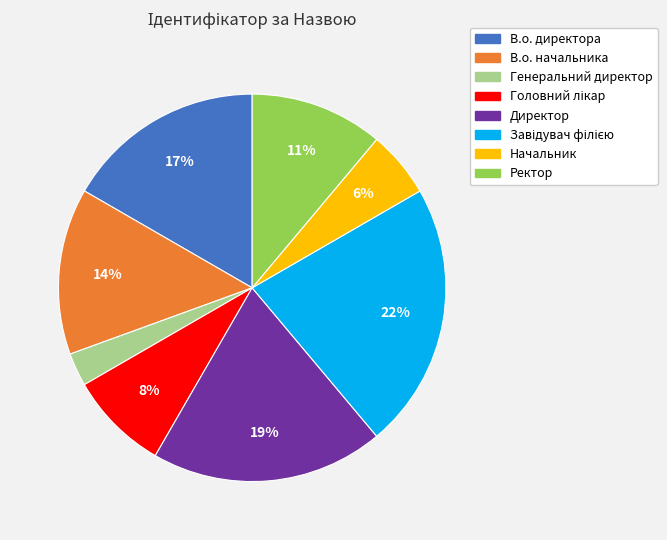

True or false: В.о. начальника accounts for 14% of the total.

True